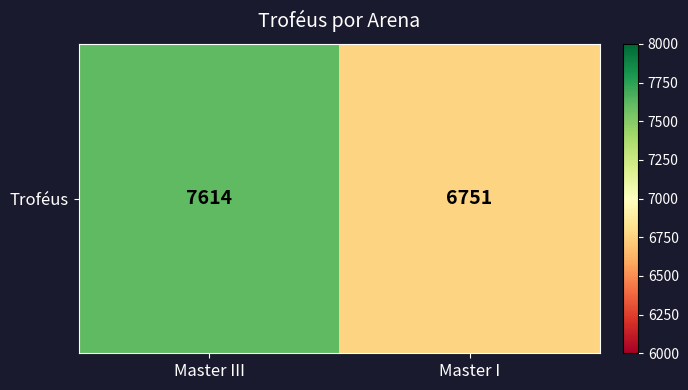

Read the value at Master I, to the nearest 100.

6800